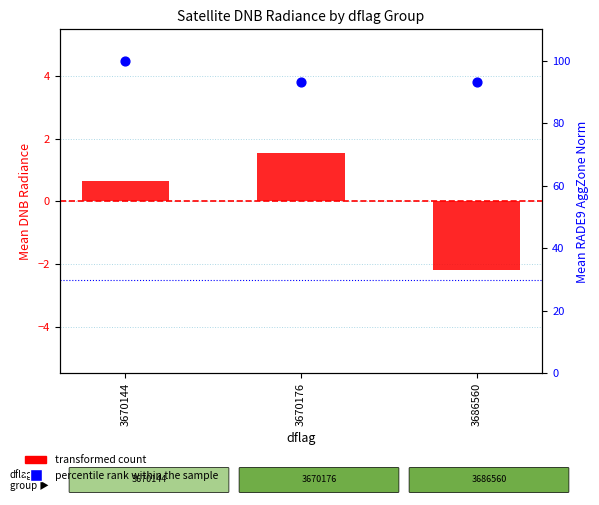

Which series has the widest spread of Y values?

percentile rank within the sample